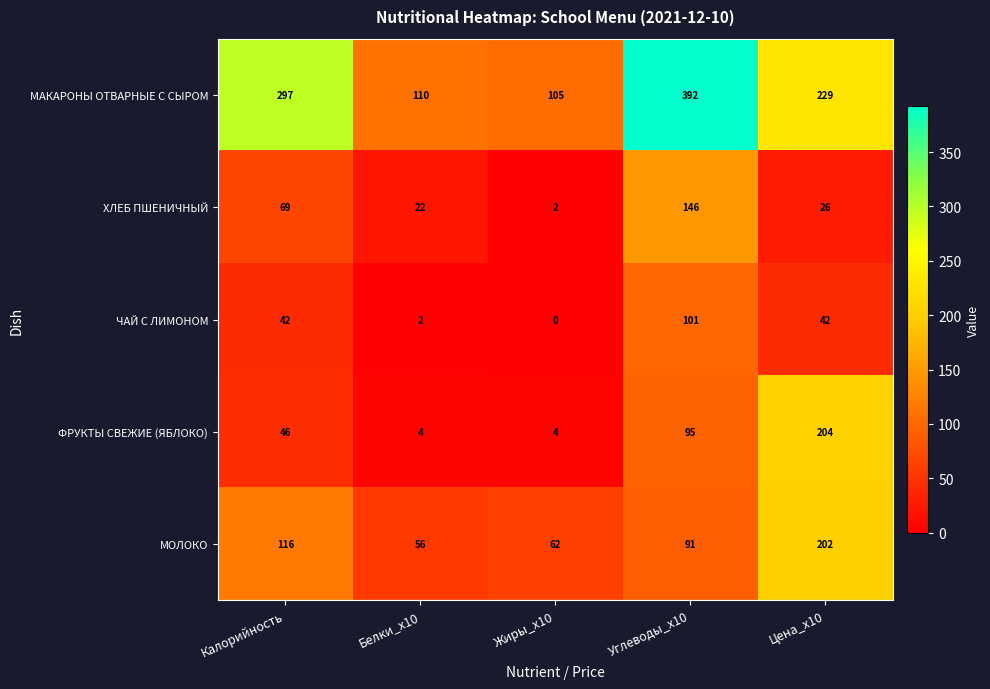

Reading right to left, extract all data points from this chart.

МАКАРОНЫ ОТВАРНЫЕ С СЫРОМ: 229	392	105	110	297
ХЛЕБ ПШЕНИЧНЫЙ: 26	146	2	22	69
ЧАЙ С ЛИМОНОМ: 42	101	0	2	42
ФРУКТЫ СВЕЖИЕ (ЯБЛОКО): 204	95	4	4	46
МОЛОКО: 202	91	62	56	116